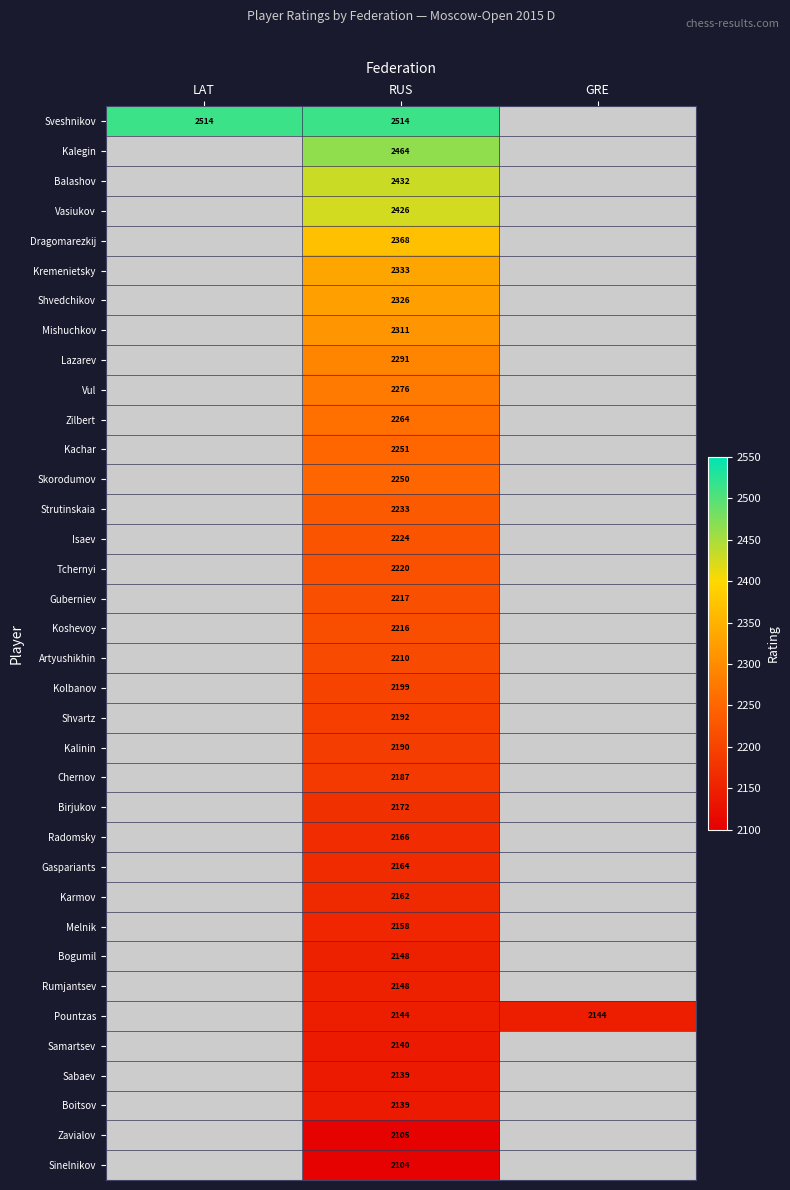

What is the spread (max minus min) of values at RUS?

410